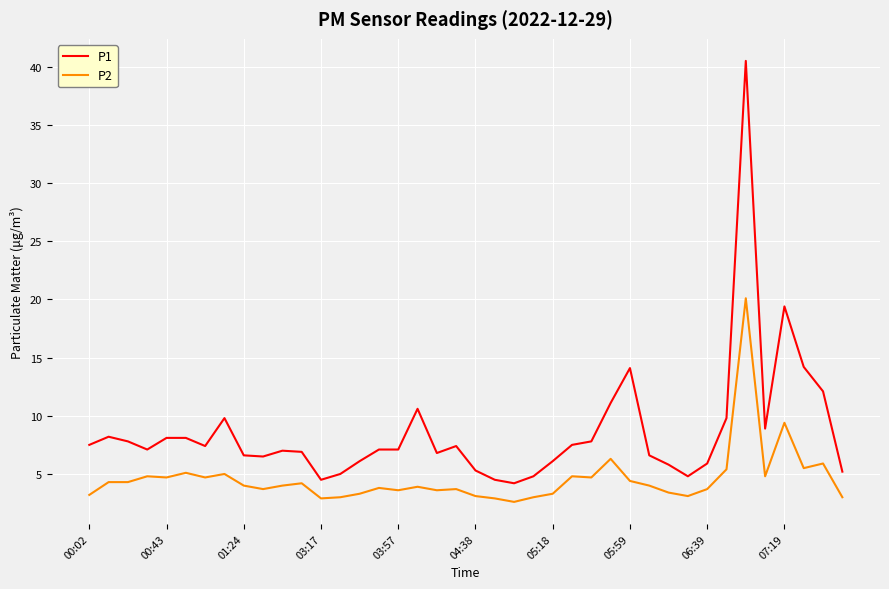

True or false: P1 and P2 cross at least once.

False